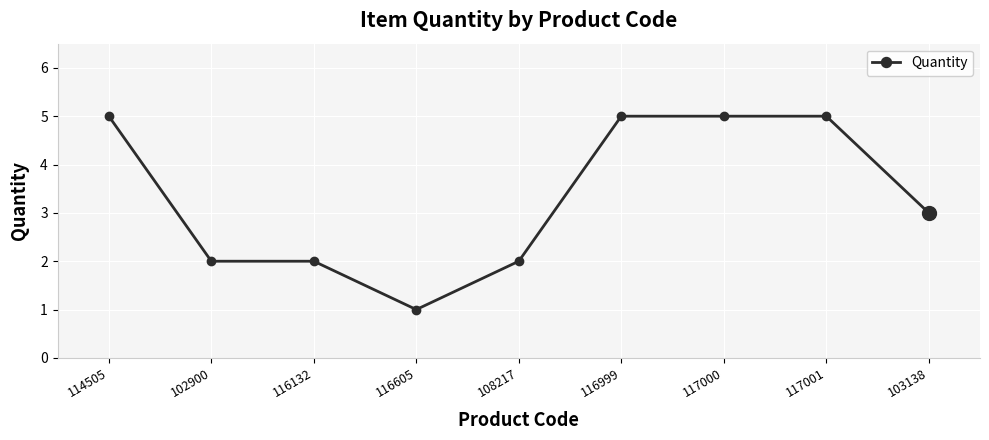

What is the smallest value displayed?

1